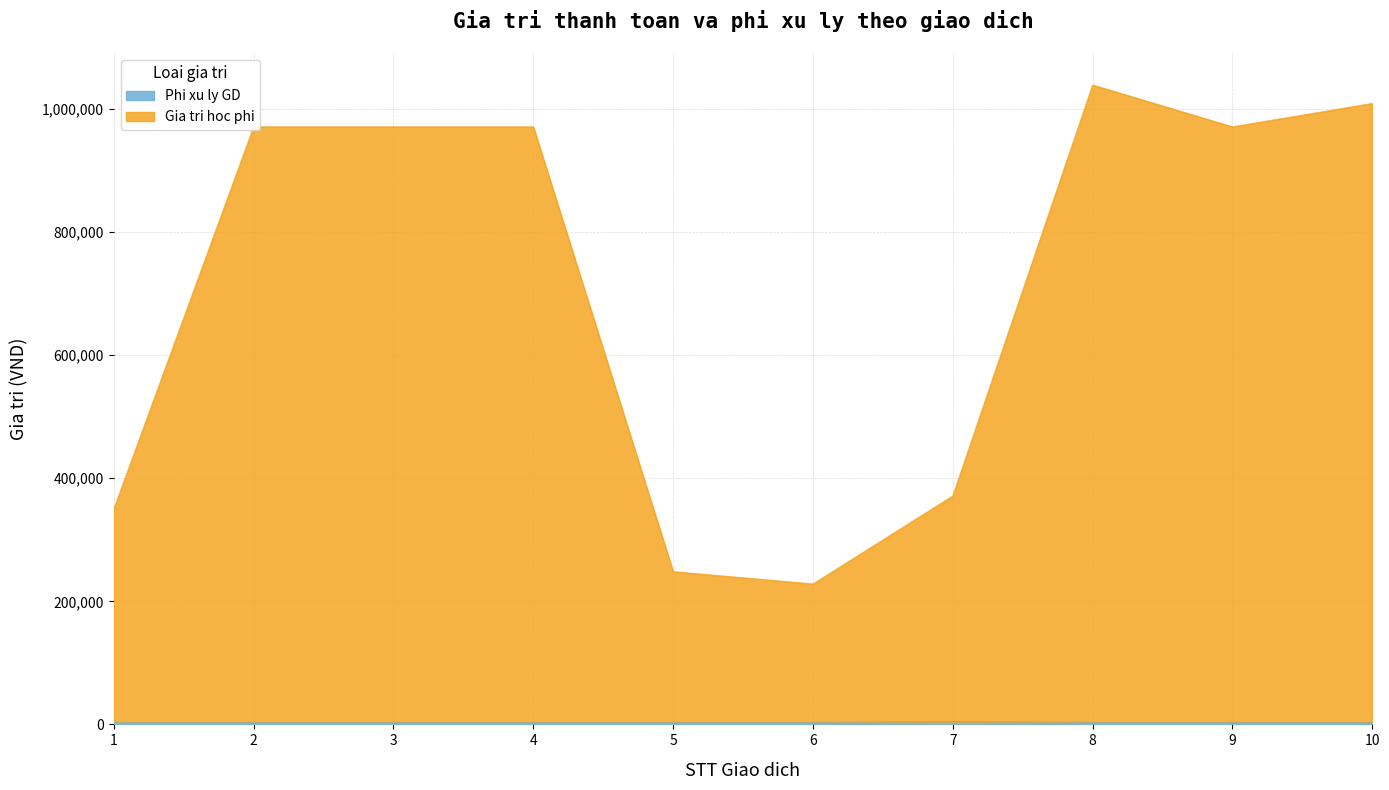

Which series has the largest total across all categories?

Gia tri hoc phi